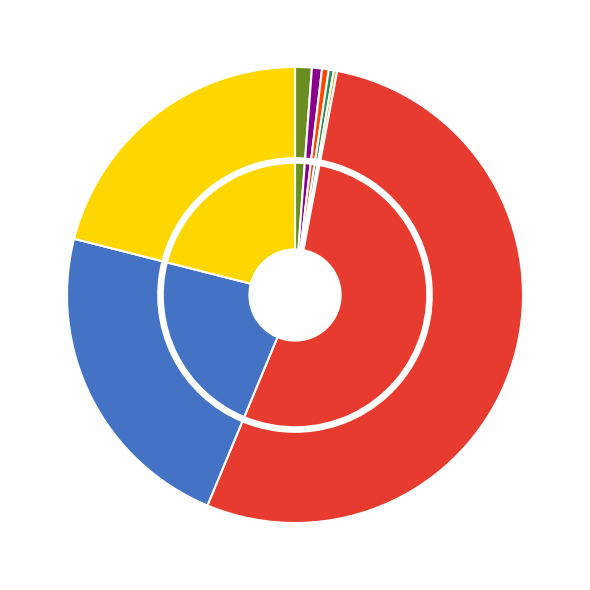

Is the sum of ALLSCRIPTS HEALTHCARE SOLUTN and EZCORP INC greater than half?

No